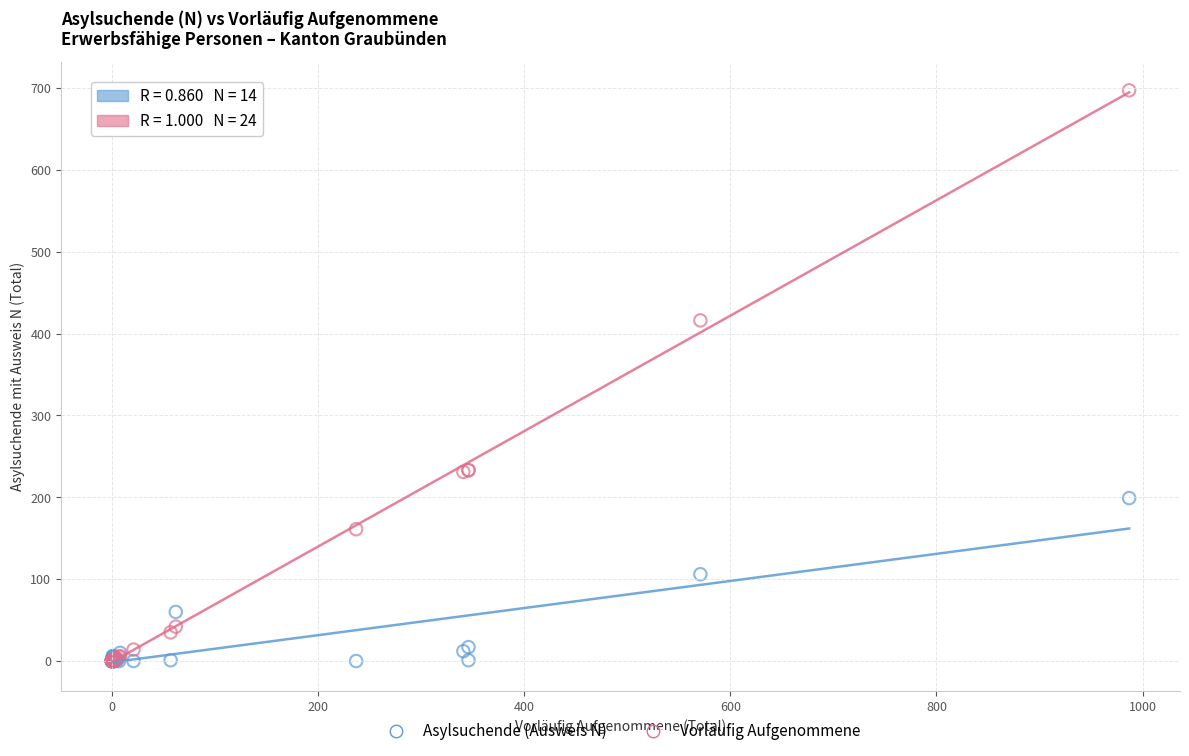

In the Vorläufig Aufgenommene series, what Y value is closest to 348?

416